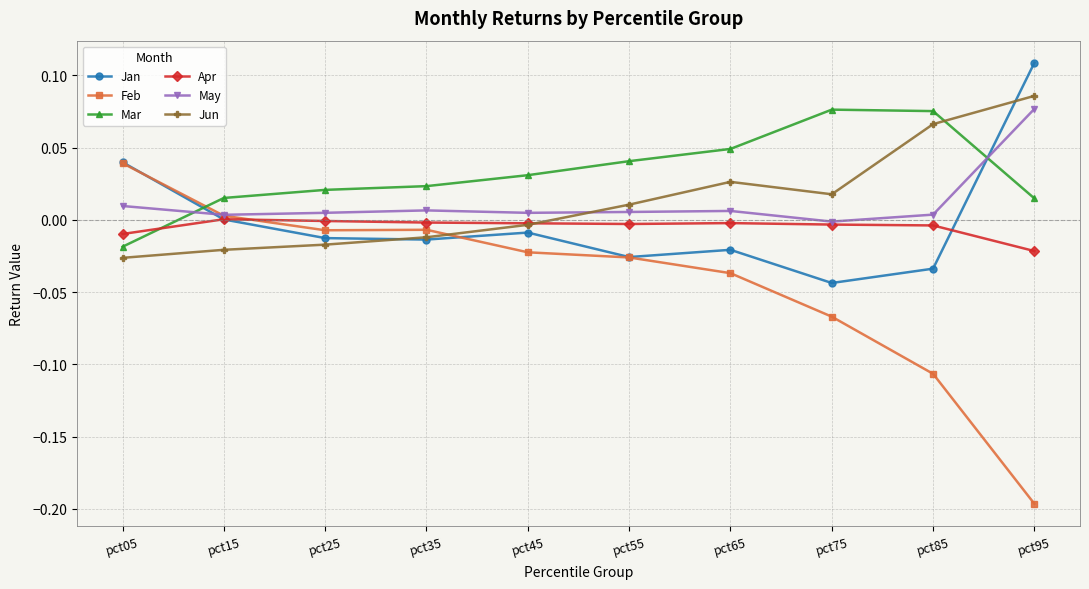

What is the difference between the maximum and minimum values in the Jan series?

0.2